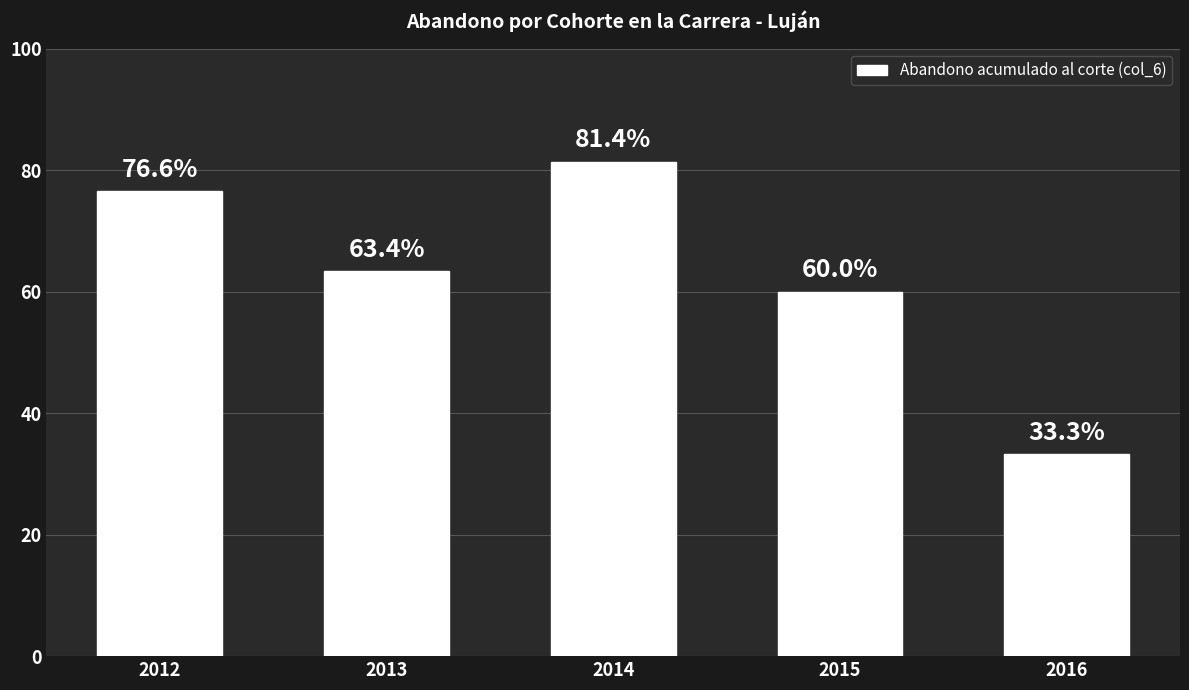

The chart shows a value of 95.3 at 2013. True or false?

False